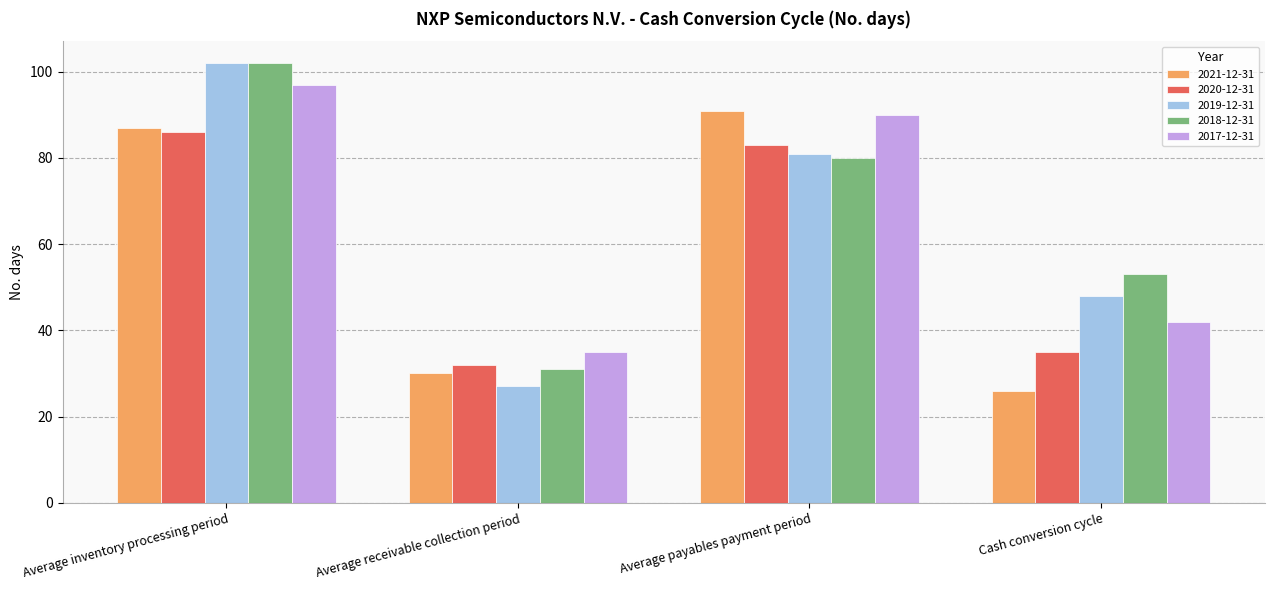

Are the bars horizontal?

No